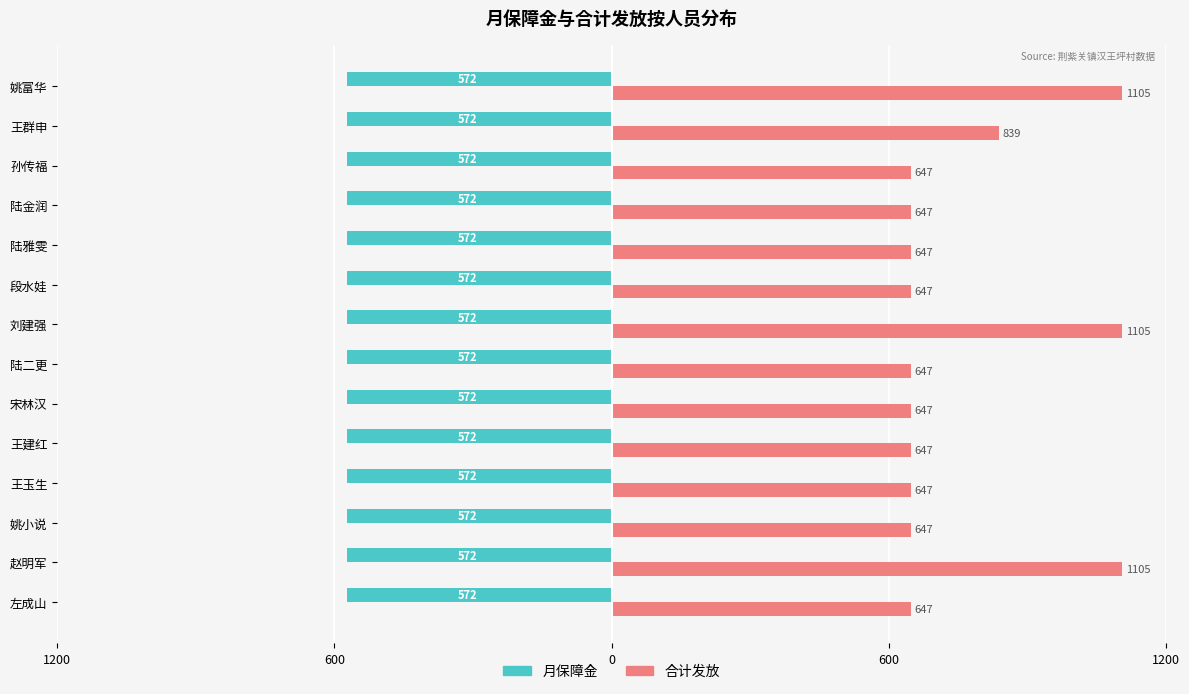

What are all the series names shown in the legend?

月保障金, 合计发放